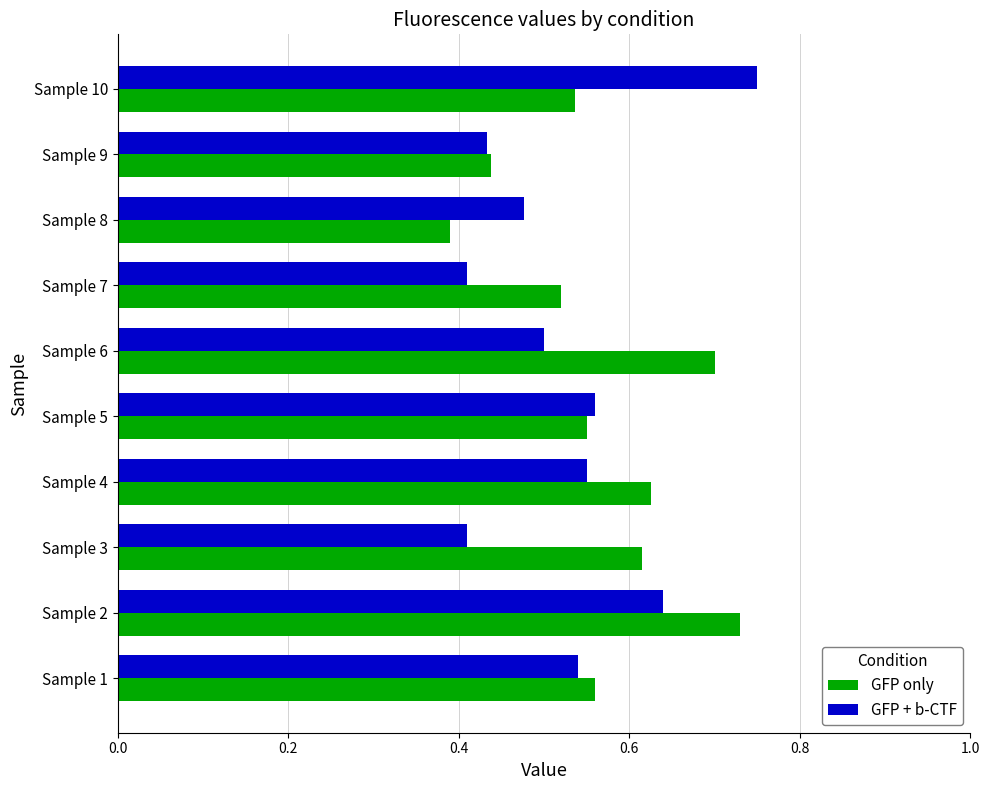

At which label does GFP only reach its minimum?

Sample 8